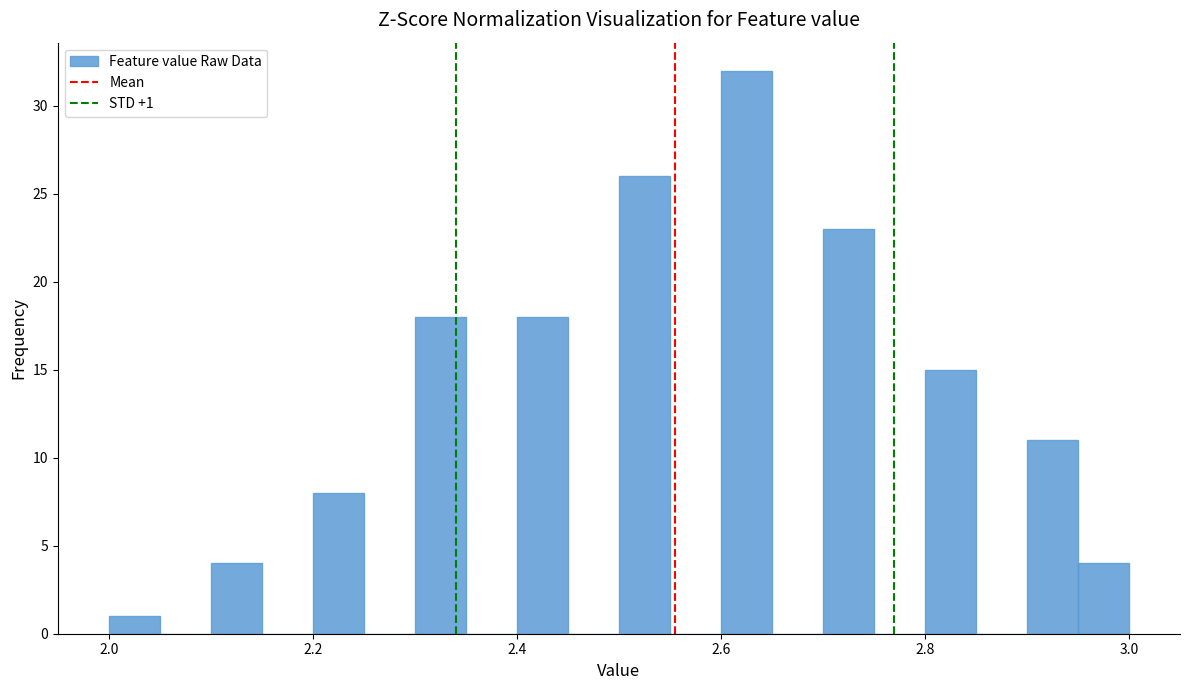

Read against the x-axis, roughly where is the centre of the tallest bar?

2.62